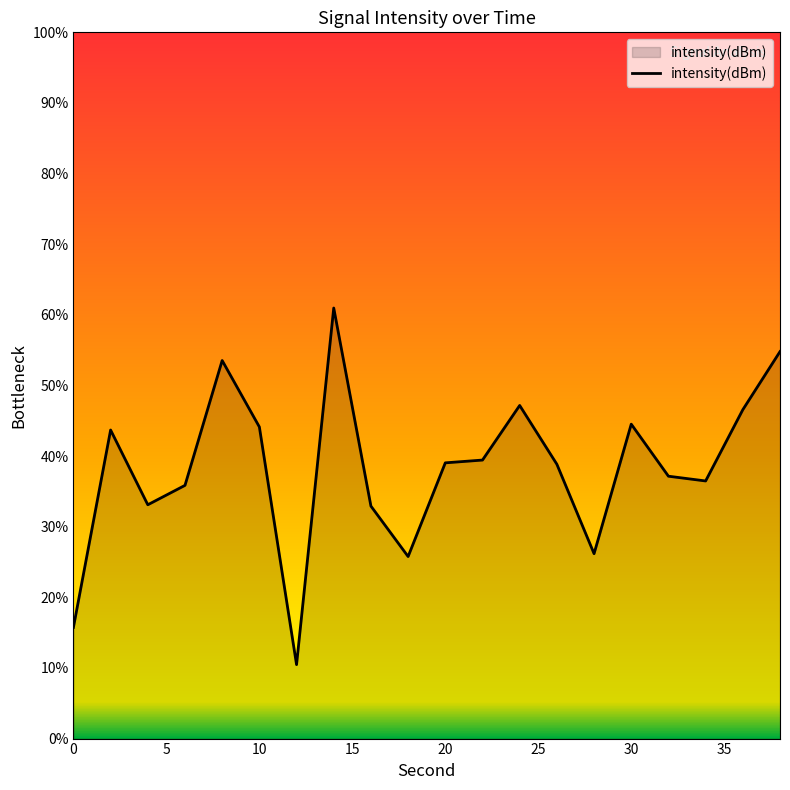

What is the greatest value displayed?

61.0